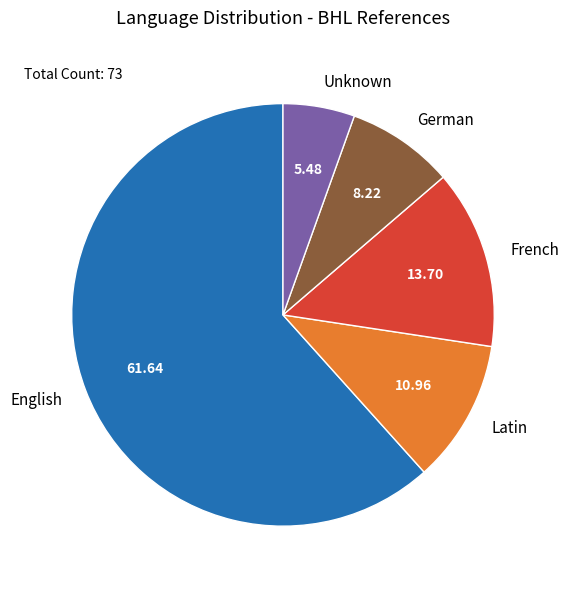

Which slice is the smallest?

Unknown